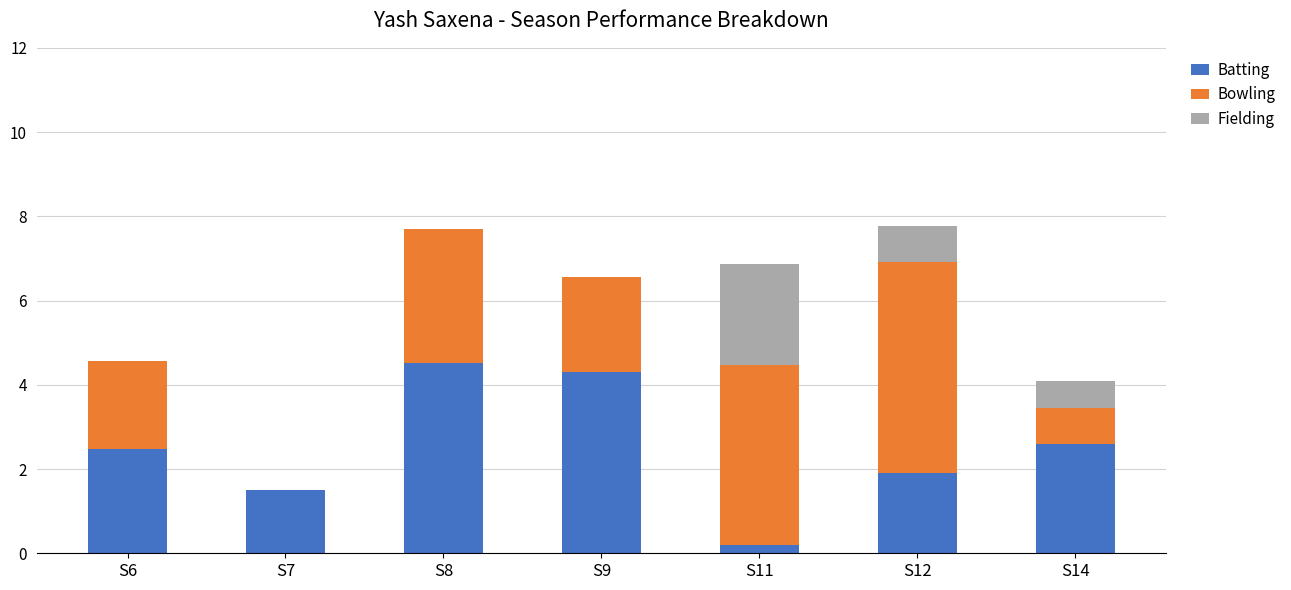

What is the highest value of the Batting series?

4.5